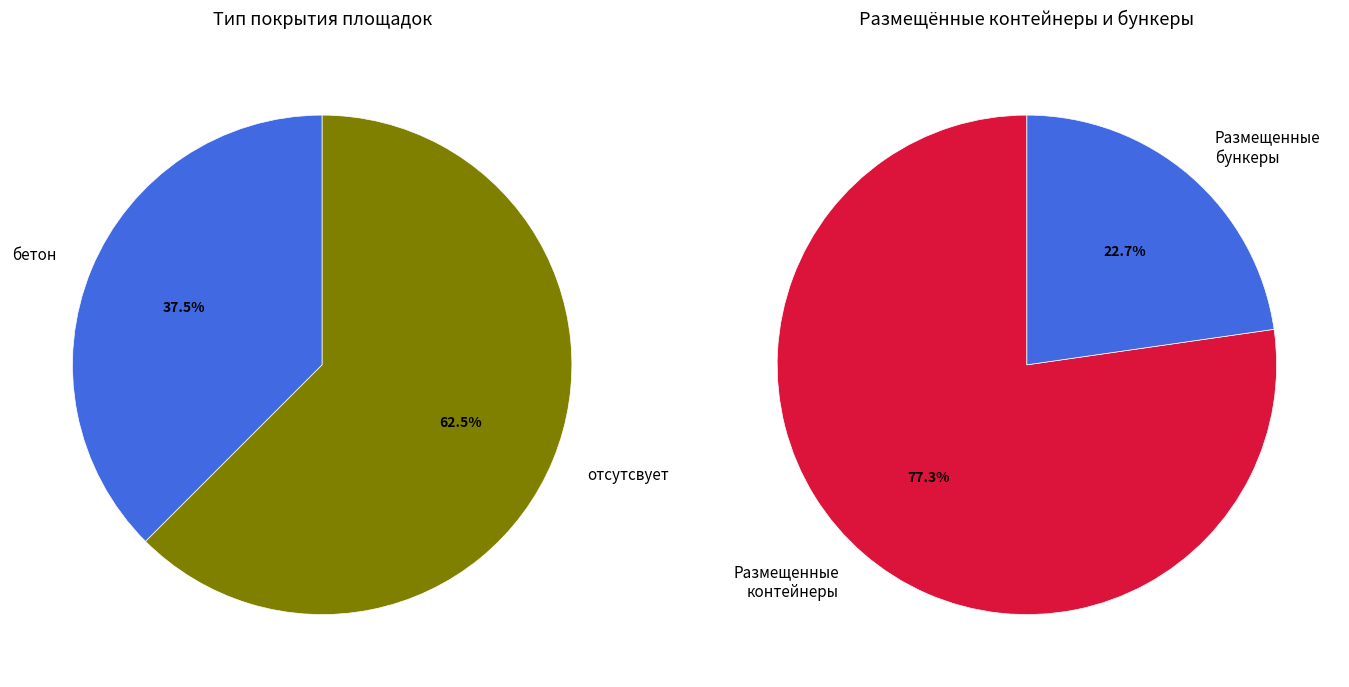

Which category has the smallest portion of the pie?

бетон